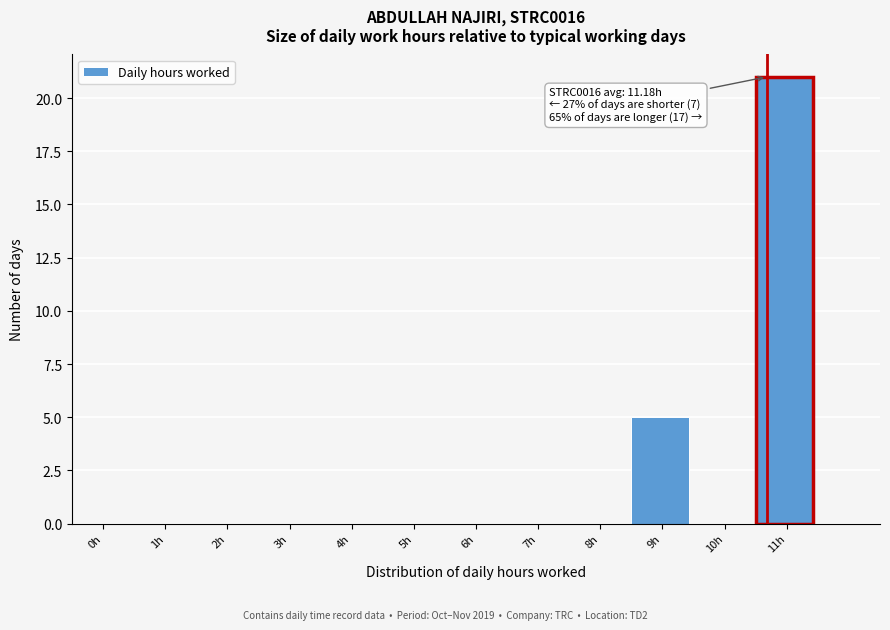

Reading left to right, transcribe all the data shown in this chart.

0h=0	1h=0	2h=0	3h=0	4h=0	5h=0	6h=0	7h=0	8h=0	9h=5	10h=0	11h=21